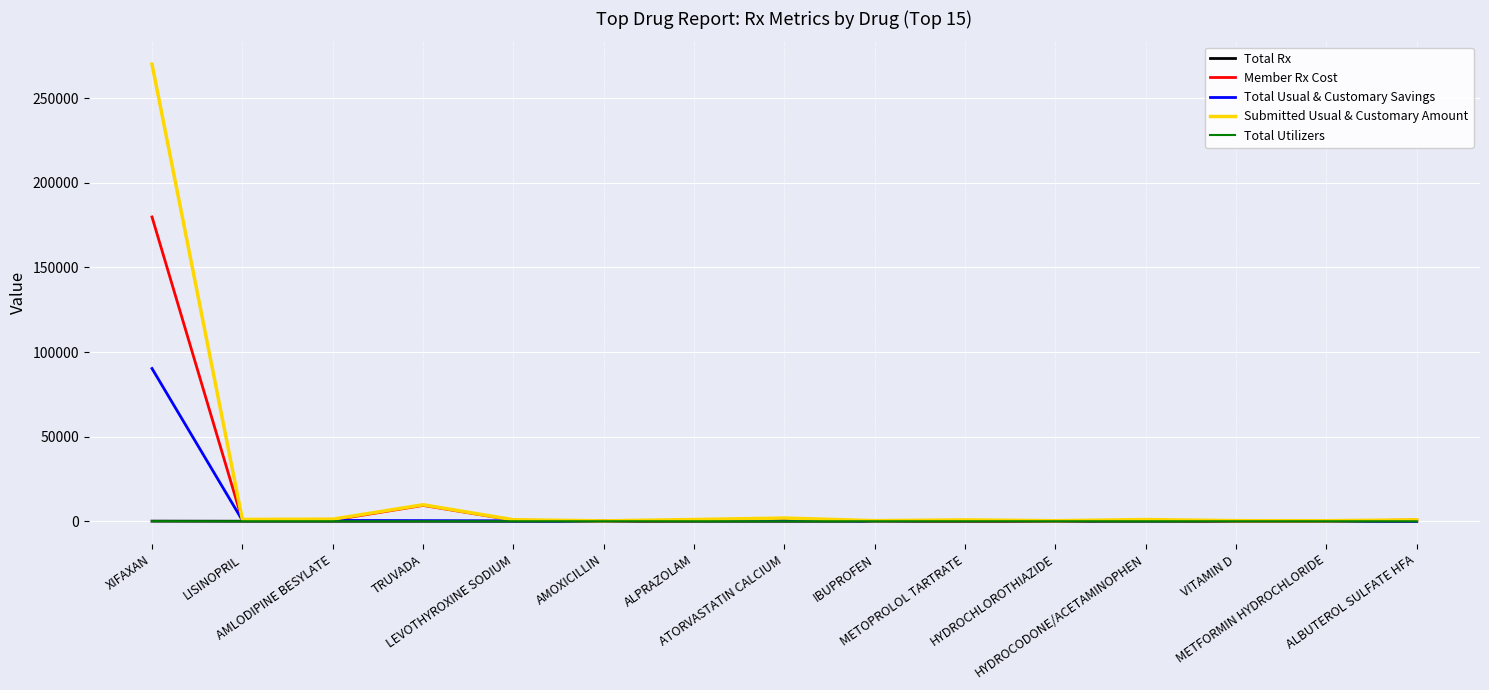

Which series has the largest range (max minus min)?

Submitted Usual & Customary Amount